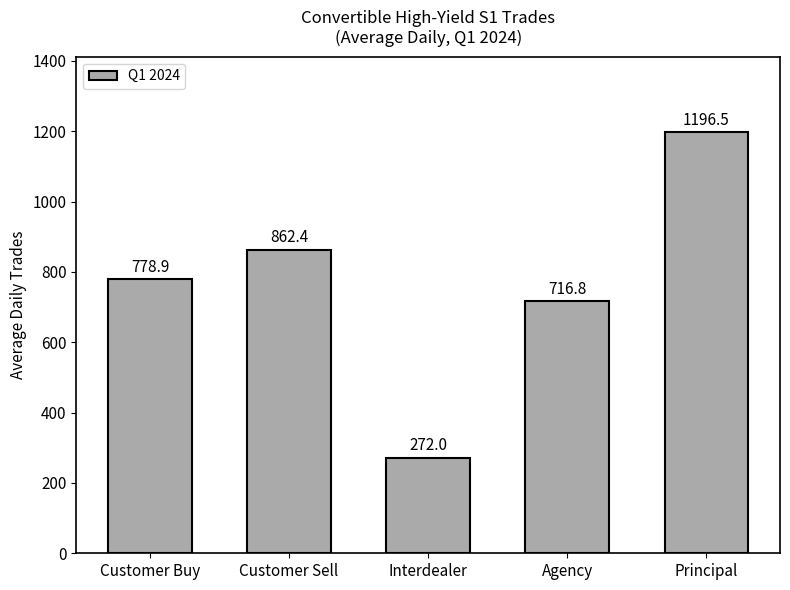

What is the sum of the values at Customer Sell and Customer Buy?

1641.3